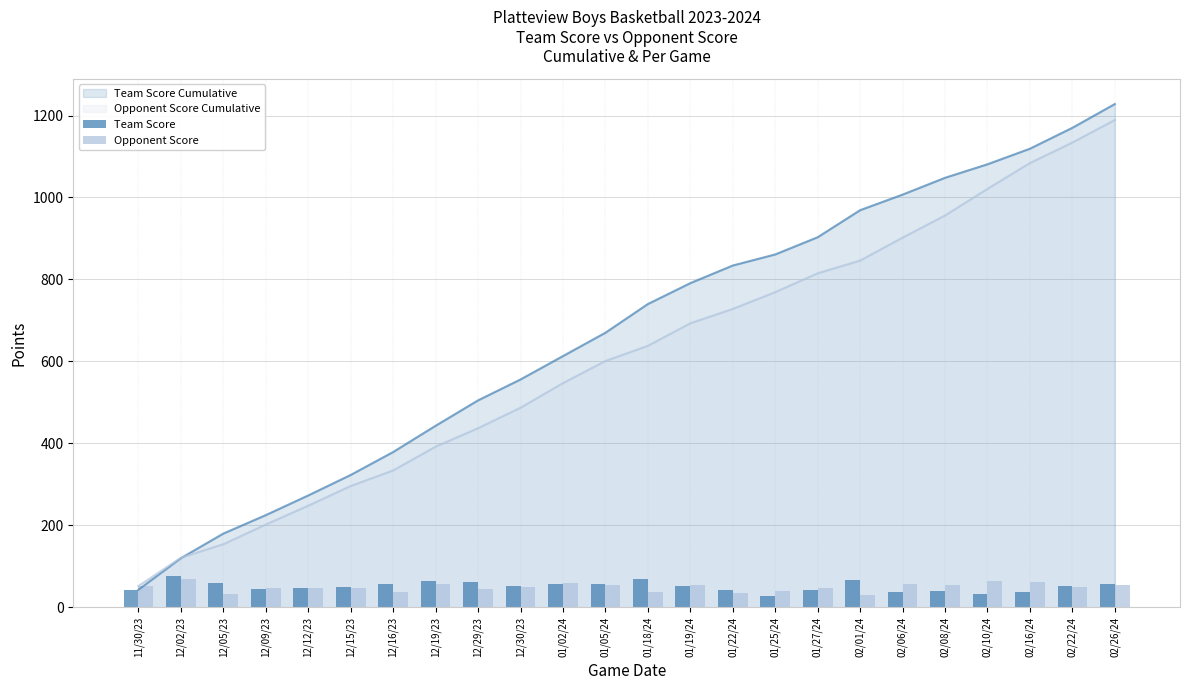

Rank the categories by Team Score value from highest to lowest.

12/02/23, 01/18/24, 02/01/24, 12/19/23, 12/29/23, 12/05/23, 02/26/24, 01/02/24, 01/05/24, 12/16/23, 12/30/23, 01/19/24, 02/22/24, 12/15/23, 12/12/23, 12/09/23, 11/30/23, 01/22/24, 01/27/24, 02/08/24, 02/06/24, 02/16/24, 02/10/24, 01/25/24